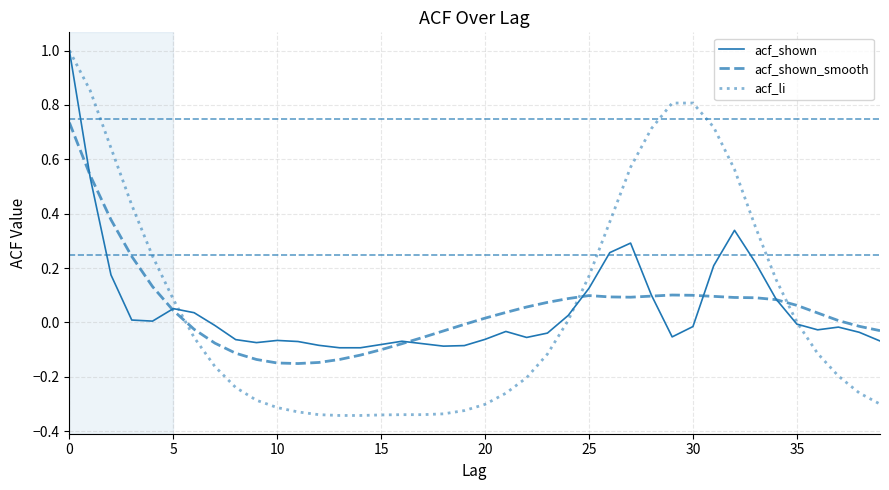

Which series has the largest range (max minus min)?

acf_li